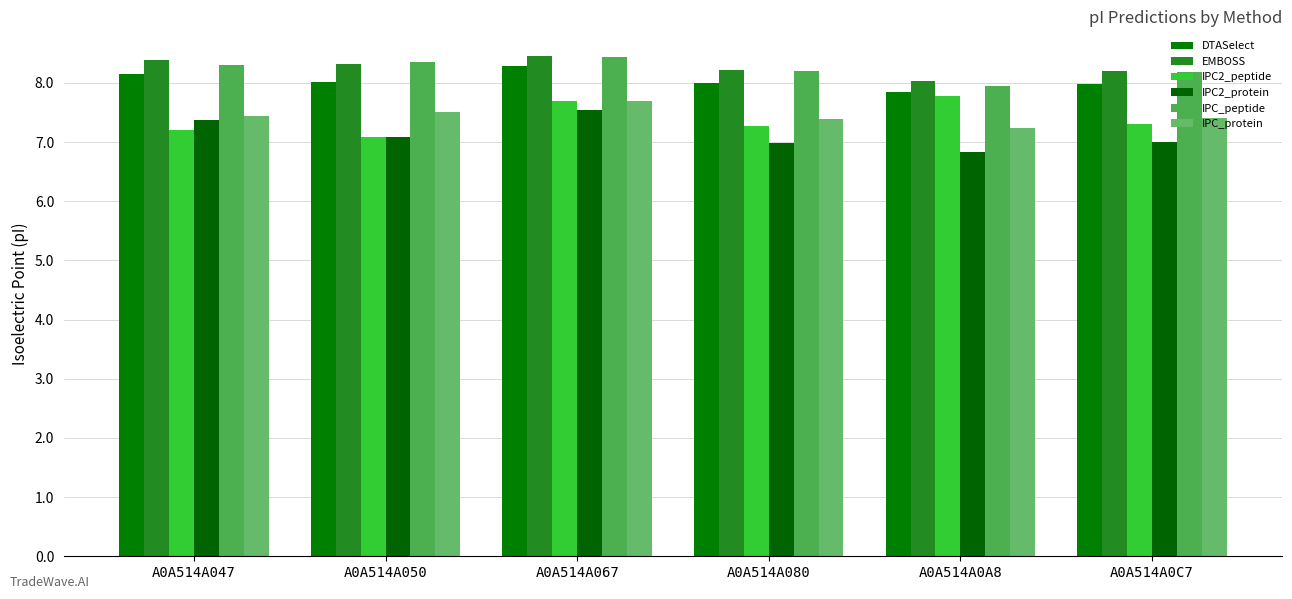

What position from the right is A0A514A047?

6